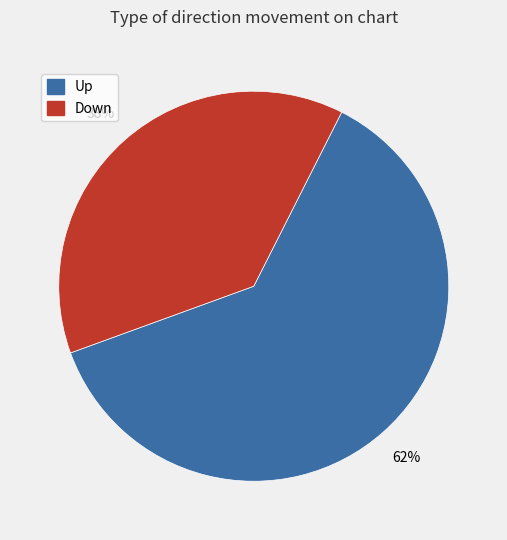

To the nearest percent, what is the difference between the largest and smallest slice percentages?

24%